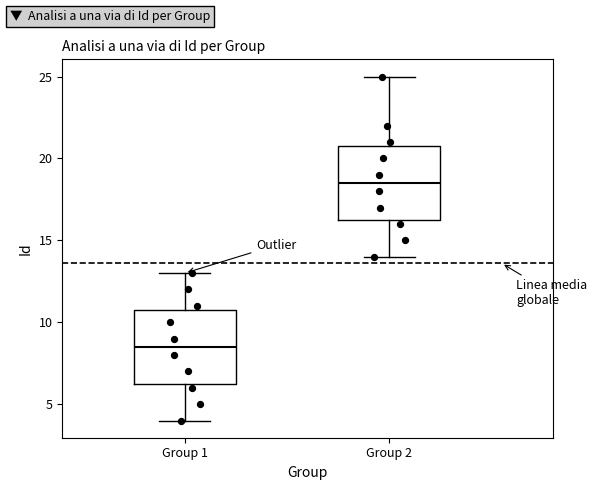

Where is the upper edge of the box for Group 2 on the y-axis? The values are not printed on the chart, so give them approximately, as read against the axis.

21.0